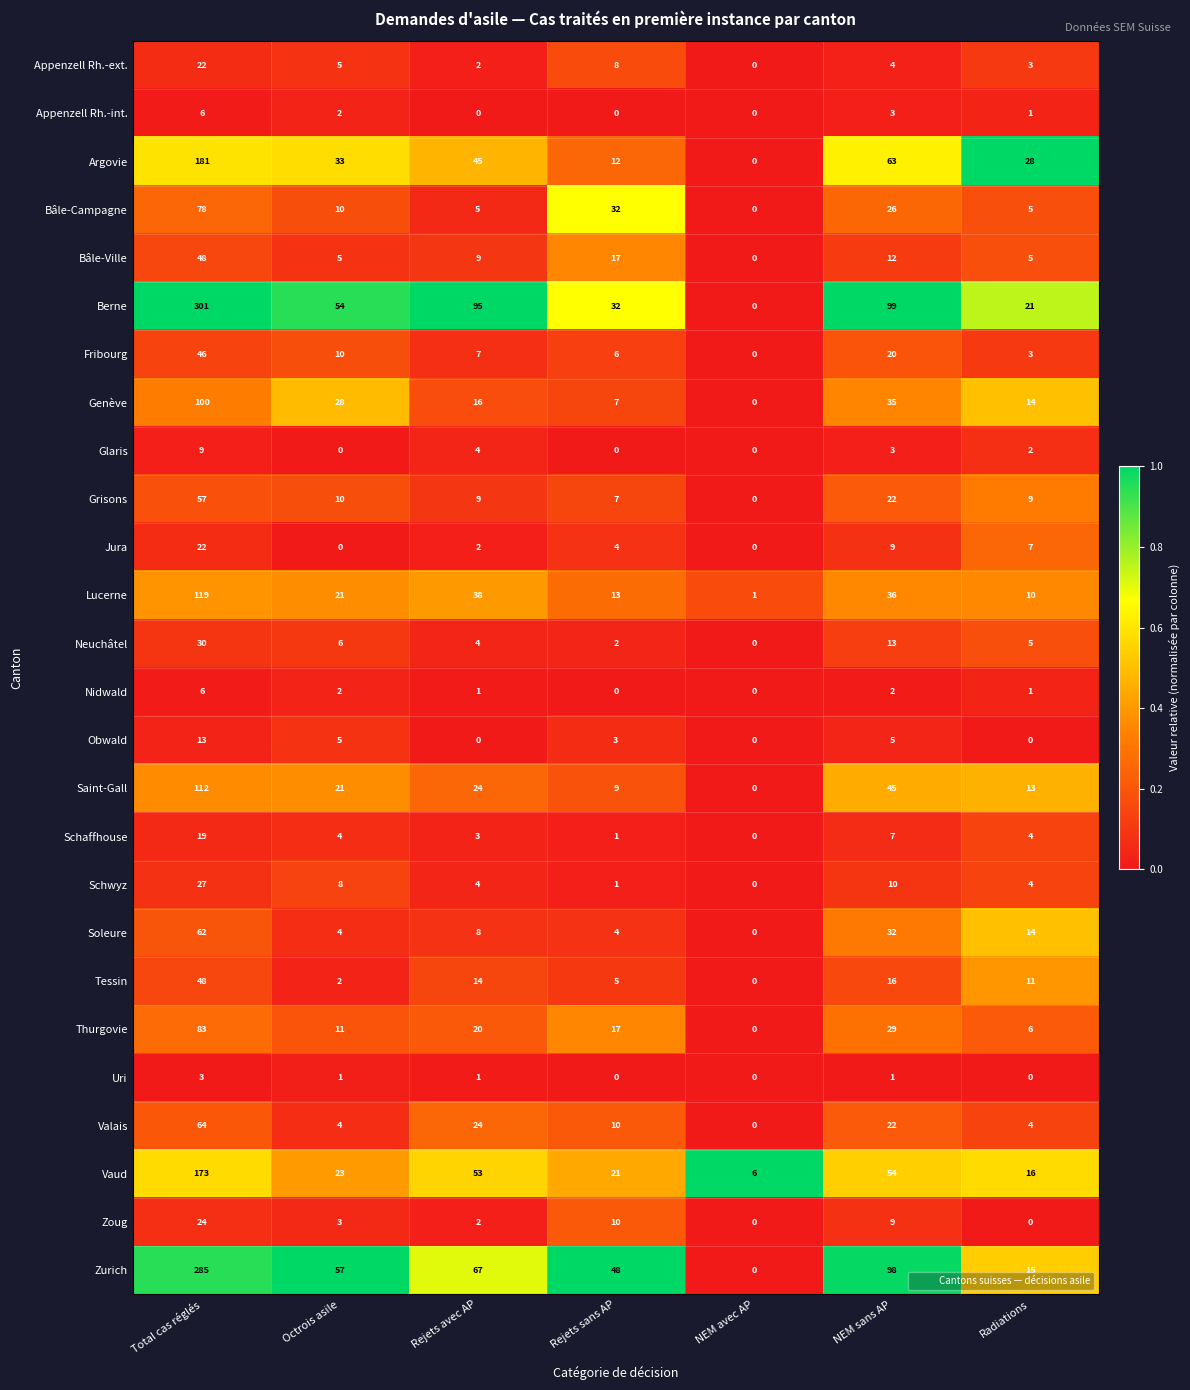

What is the sum of all Vaud values?

346